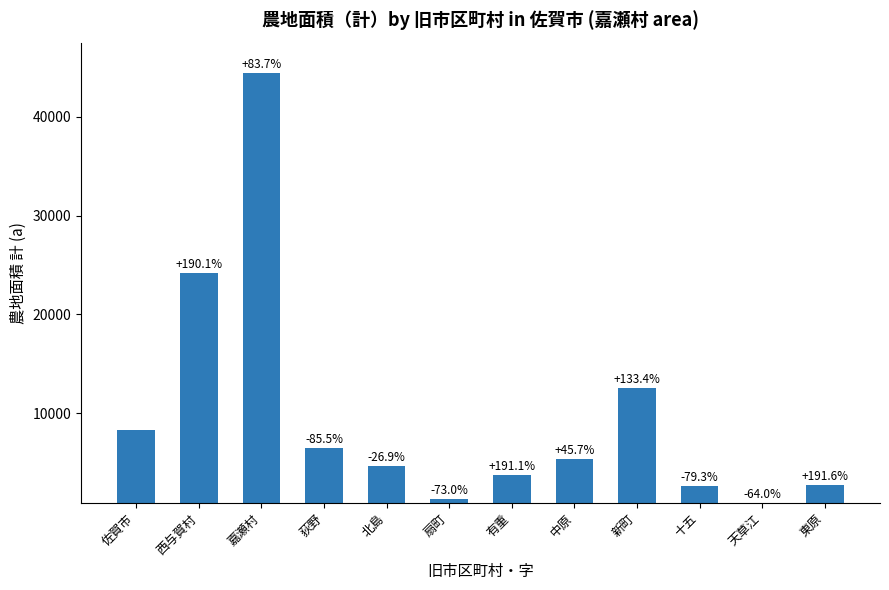

Are the bars horizontal?

No